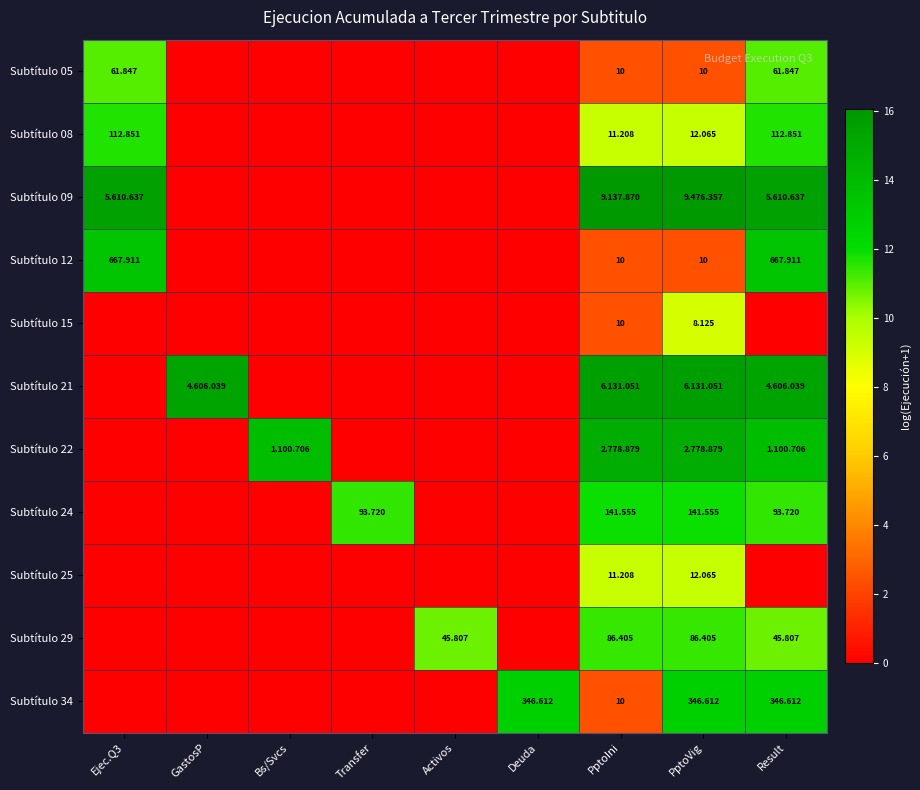

List the series in order of their peak value, lowest first.

Subtítulo 15, Subtítulo 25, Subtítulo 05, Subtítulo 29, Subtítulo 08, Subtítulo 24, Subtítulo 34, Subtítulo 12, Subtítulo 22, Subtítulo 21, Subtítulo 09